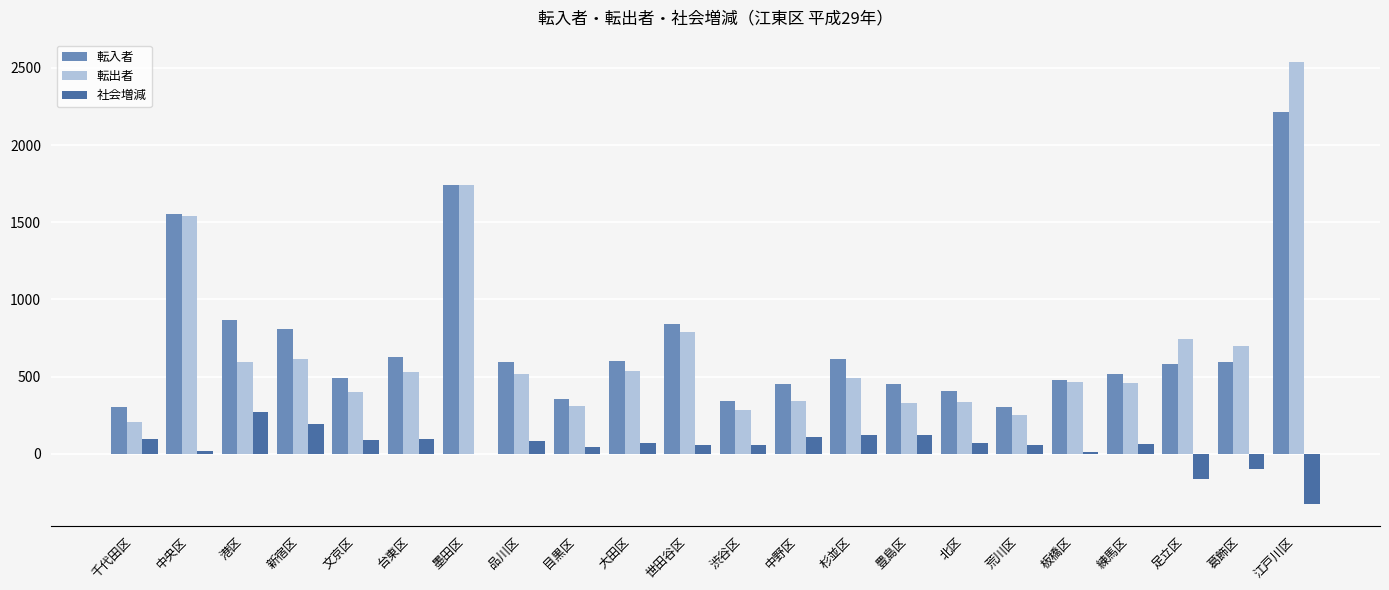

Where is 転入者 nearest to the value 1259?

中央区